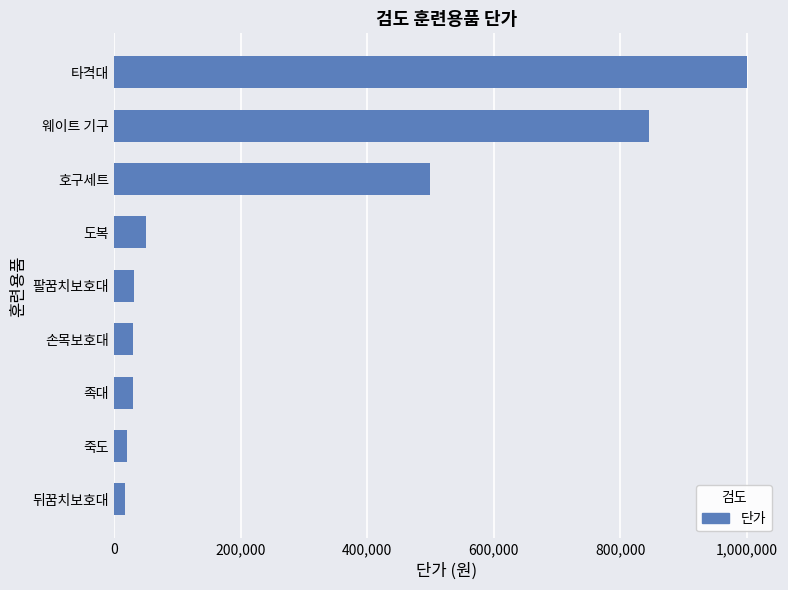

What is the greatest value displayed?

1000000